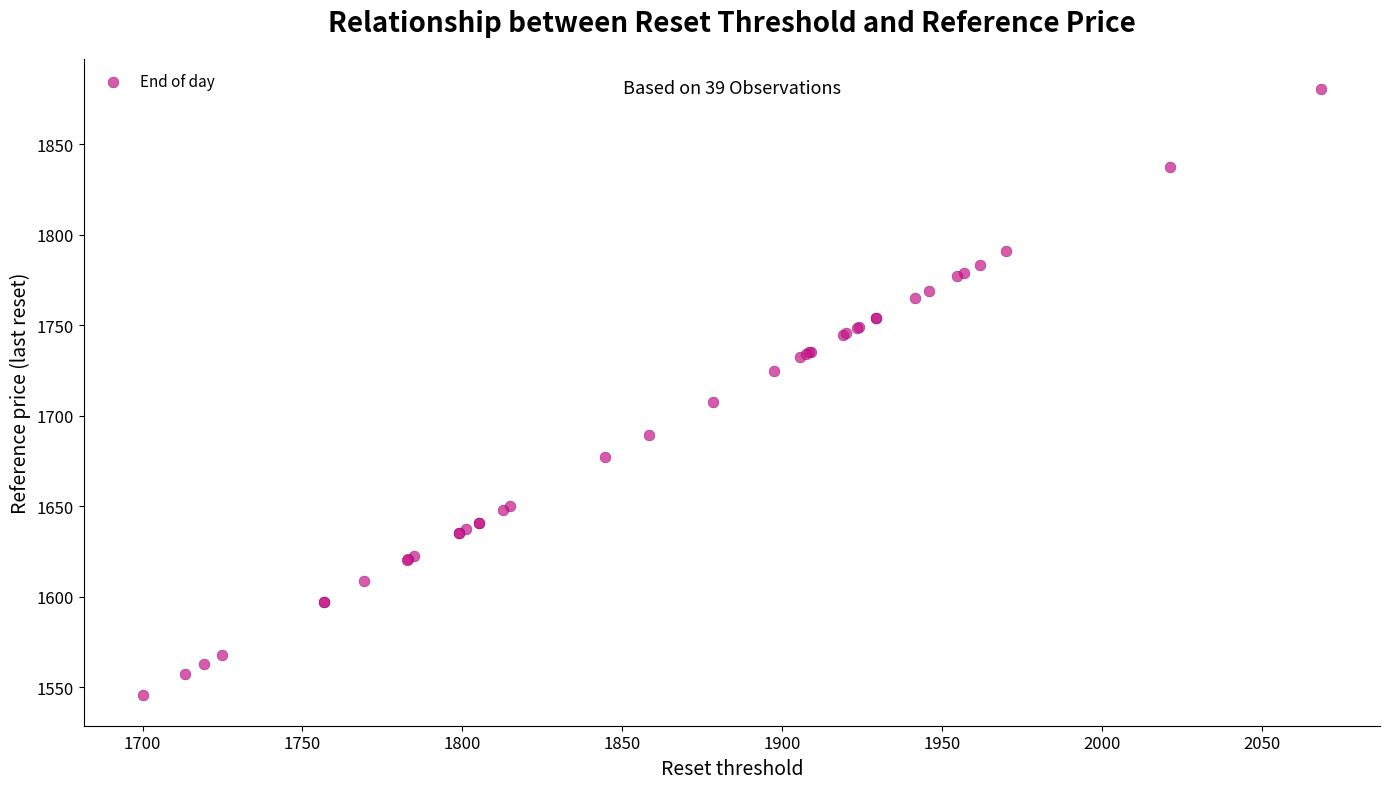

What Y value in the scatter plot is closest to 1713?

1707.5